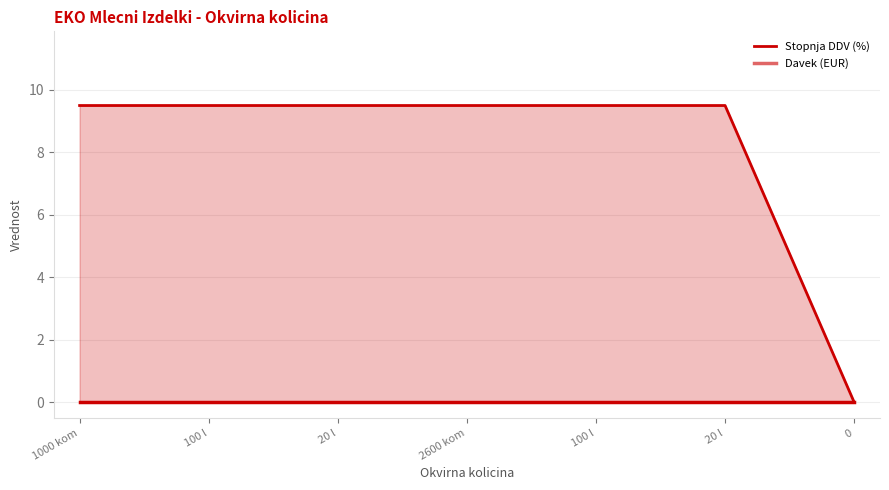

Where does the data first go above 9?

1000 kom